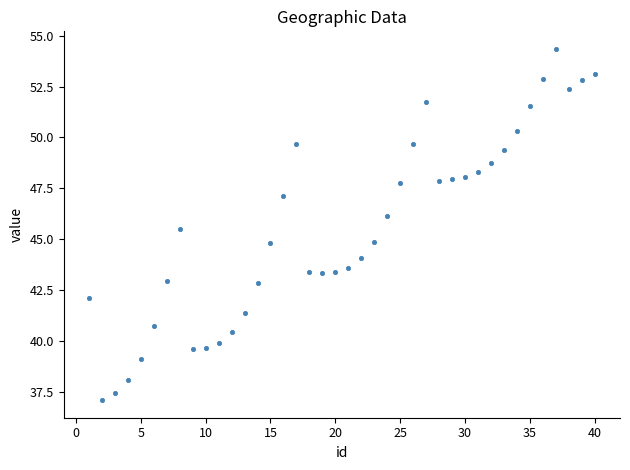

What is the range of Y values (max minus min)?

17.3